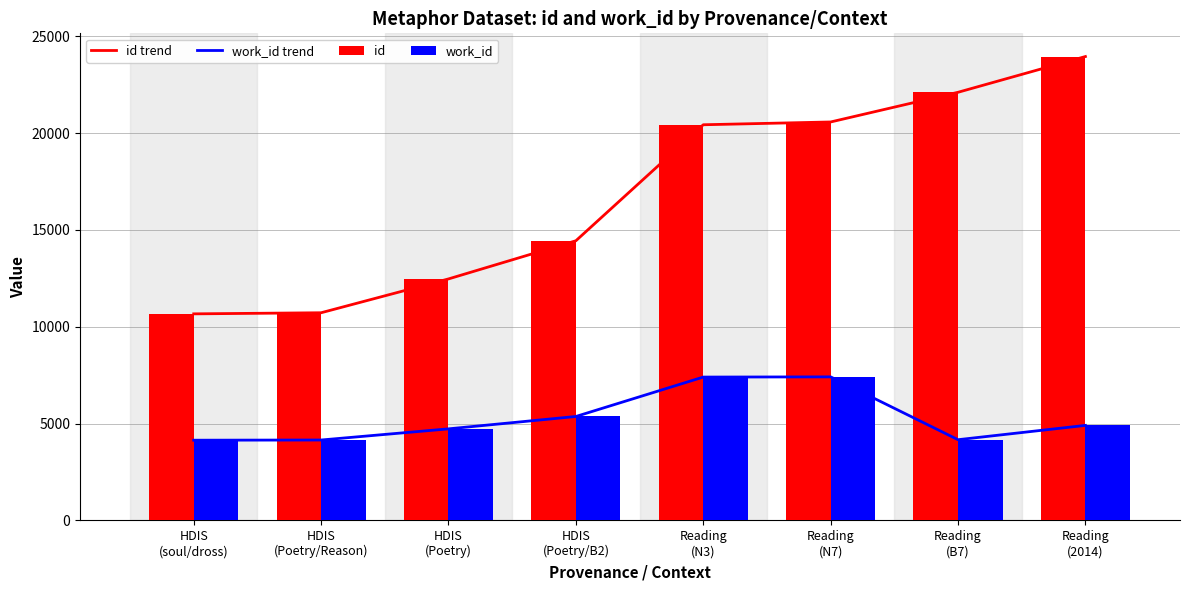

Reading left to right, extract all data points from this chart.

id trend: 10665	10722	12469	14439	20429	20573	22106	23952
work_id trend: 4141	4151	4727	5366	7401	7411	4167	4906
id: 10665	10722	12469	14439	20429	20573	22106	23952
work_id: 4141	4151	4727	5366	7401	7411	4167	4906